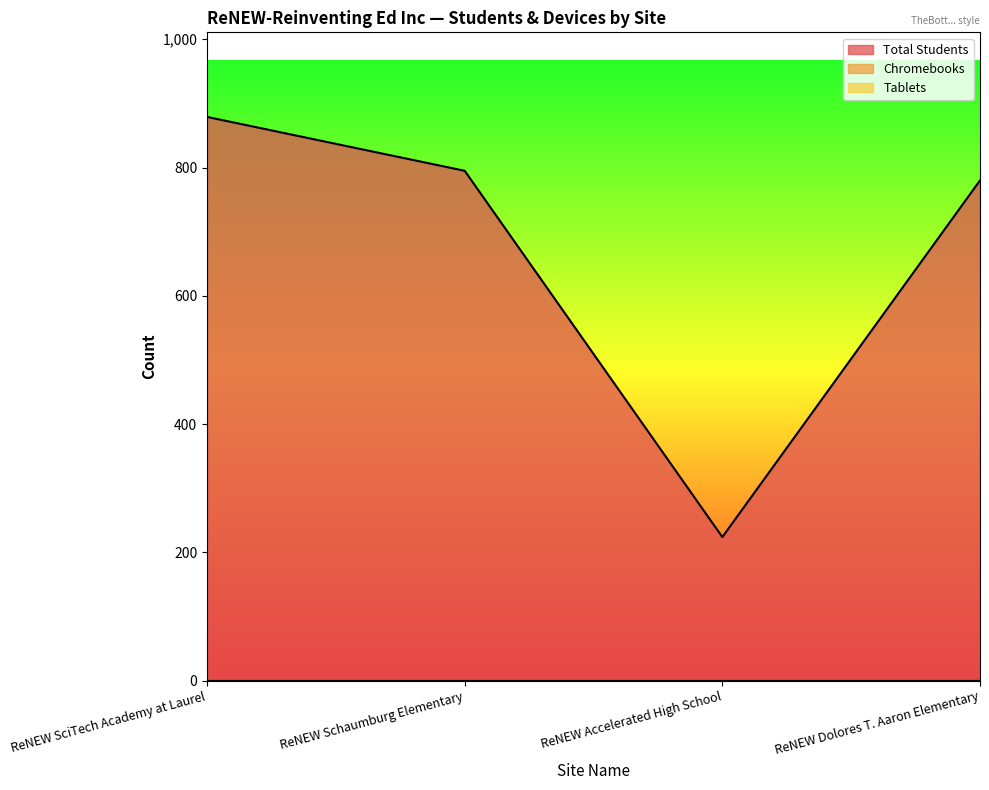

Which series changed the most between ReNEW Schaumburg Elementary and ReNEW Dolores T. Aaron Elementary?

Total Students